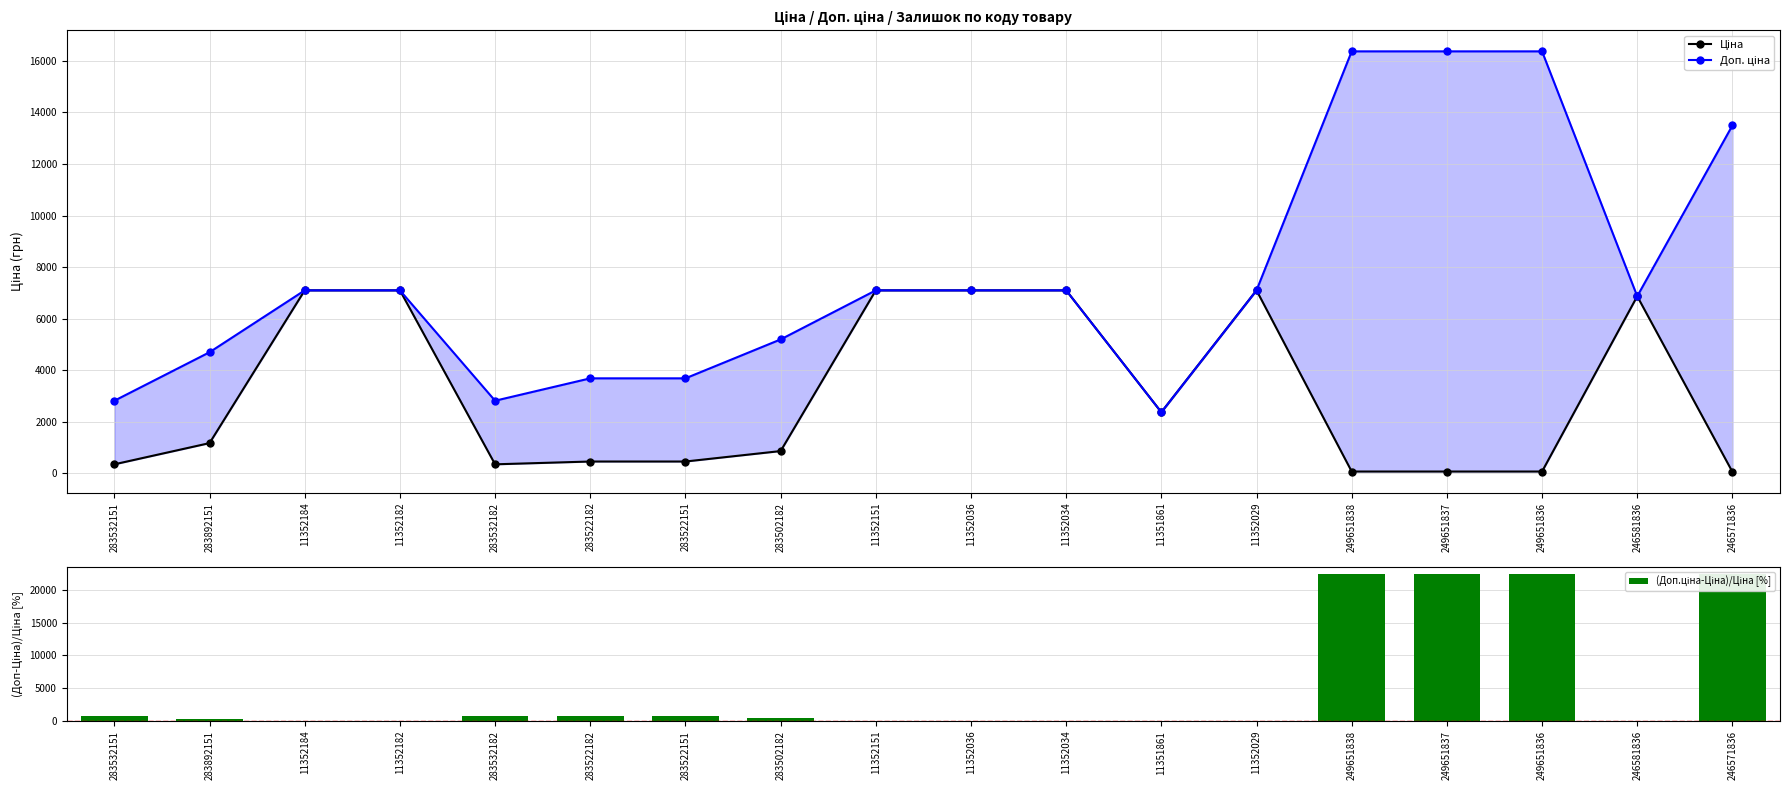

What is the label of the 10th bar from the left?

11352036